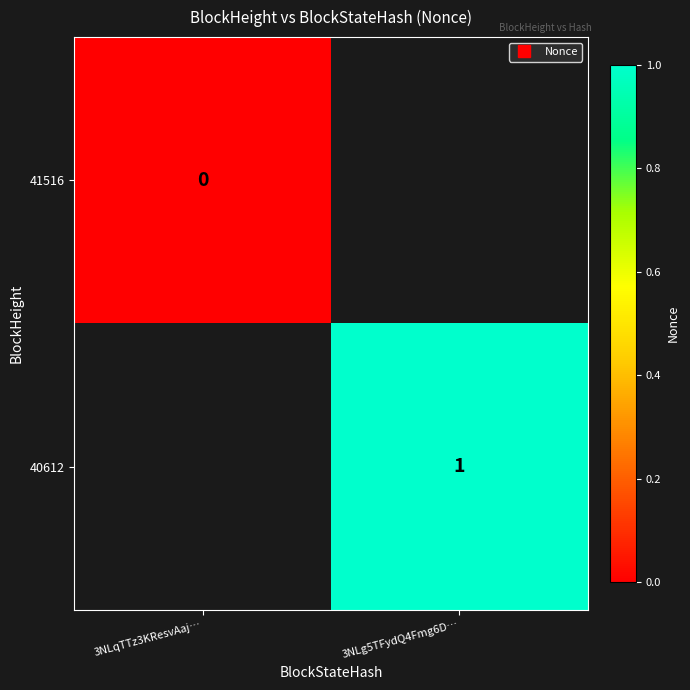

What is the maximum value shown in the chart?

1.0